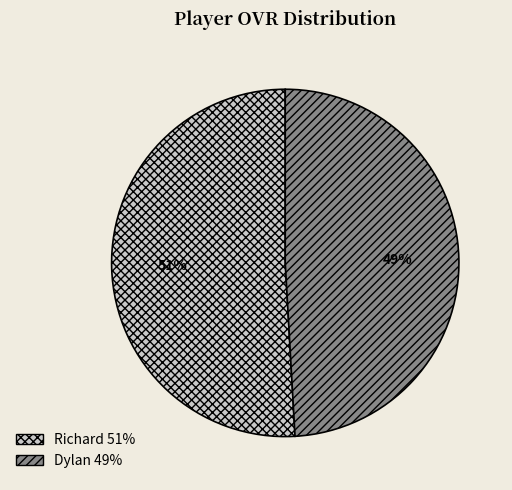

Does Dylan represent more than half of the total?

No